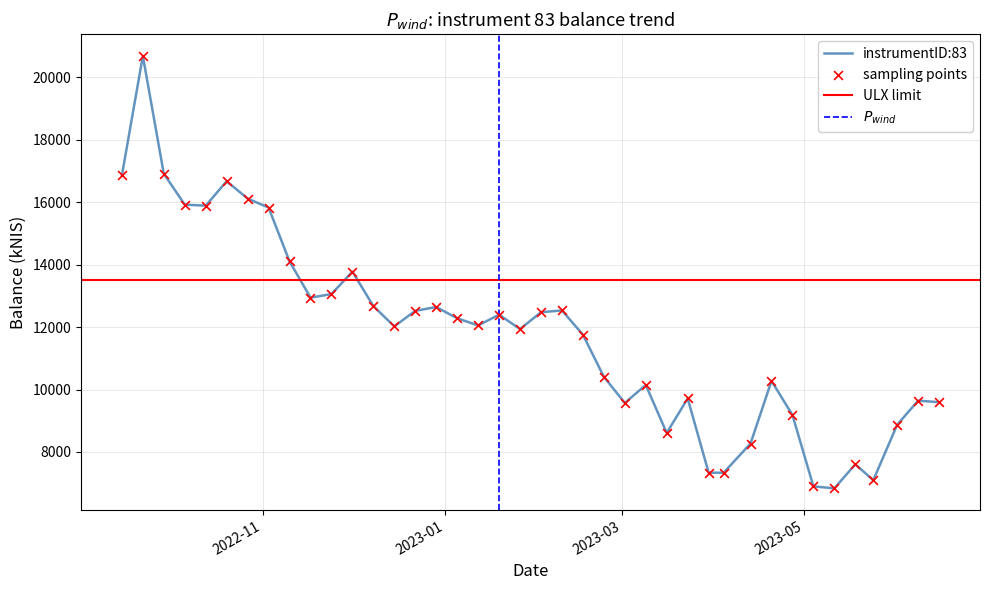

Which has a higher value, 2023-06-15 or 2023-03-16?

2023-06-15